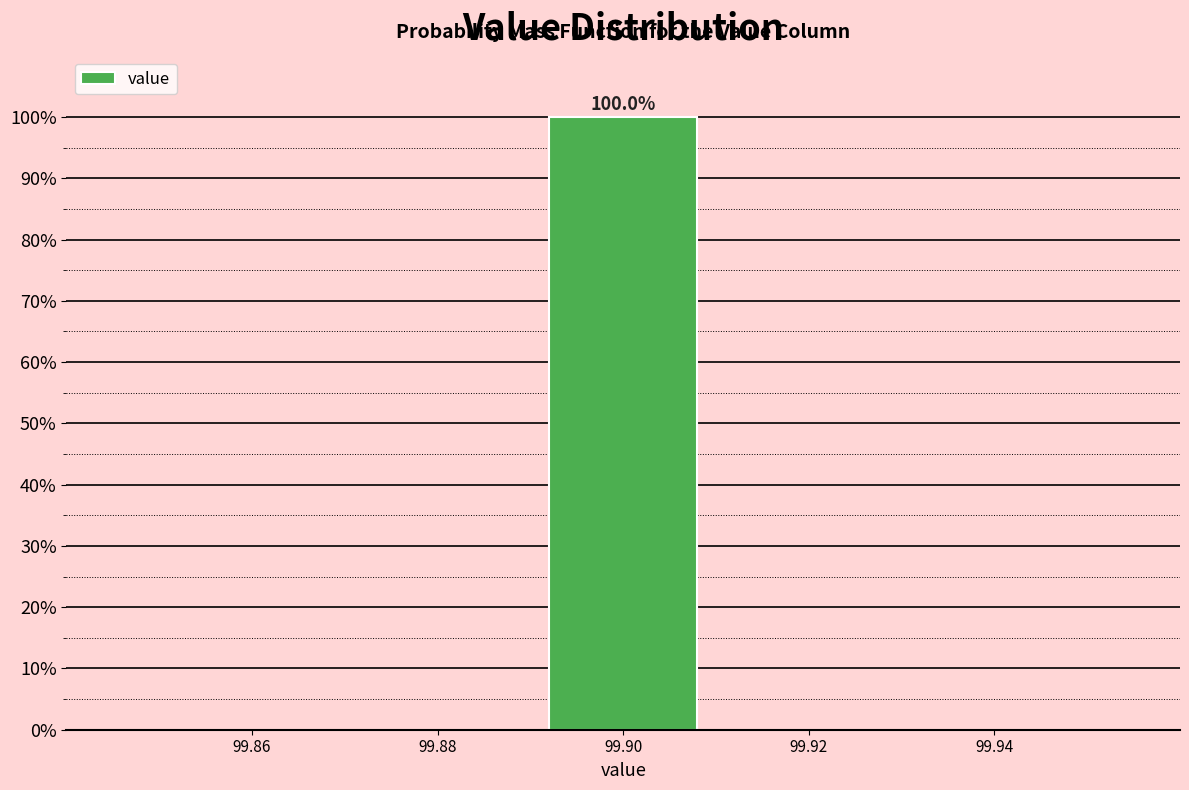

Which range on the x-axis has the tallest bar?

99.89 to 99.91